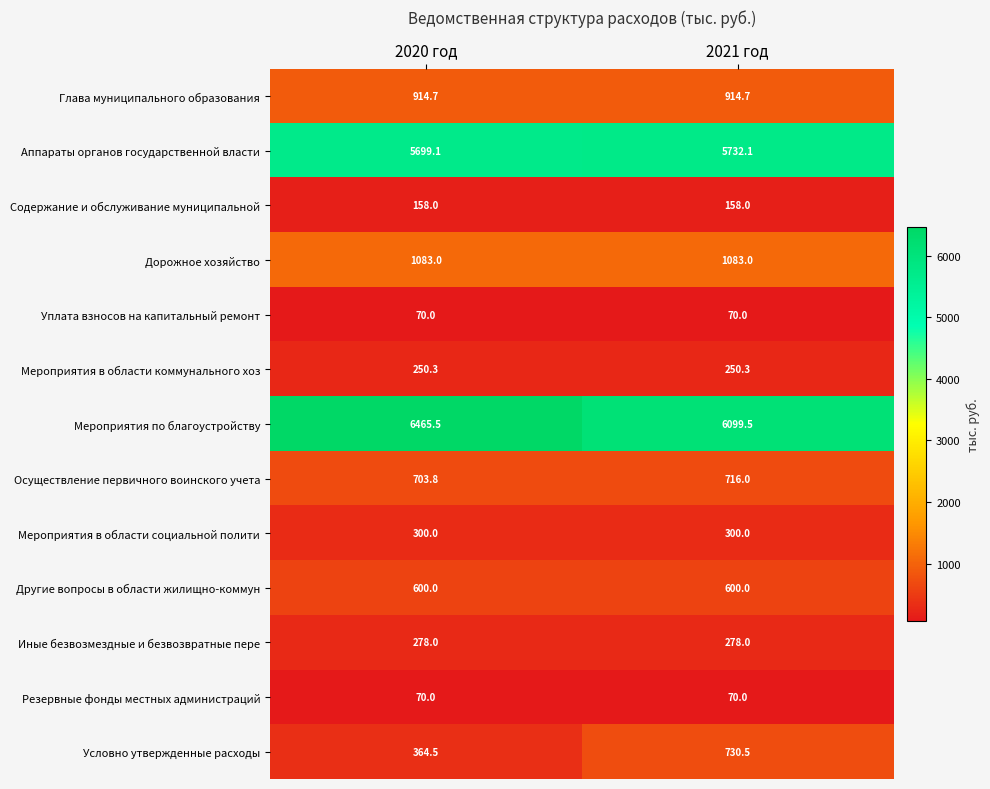

What is the average value of the Глава муниципального образования series?

914.7